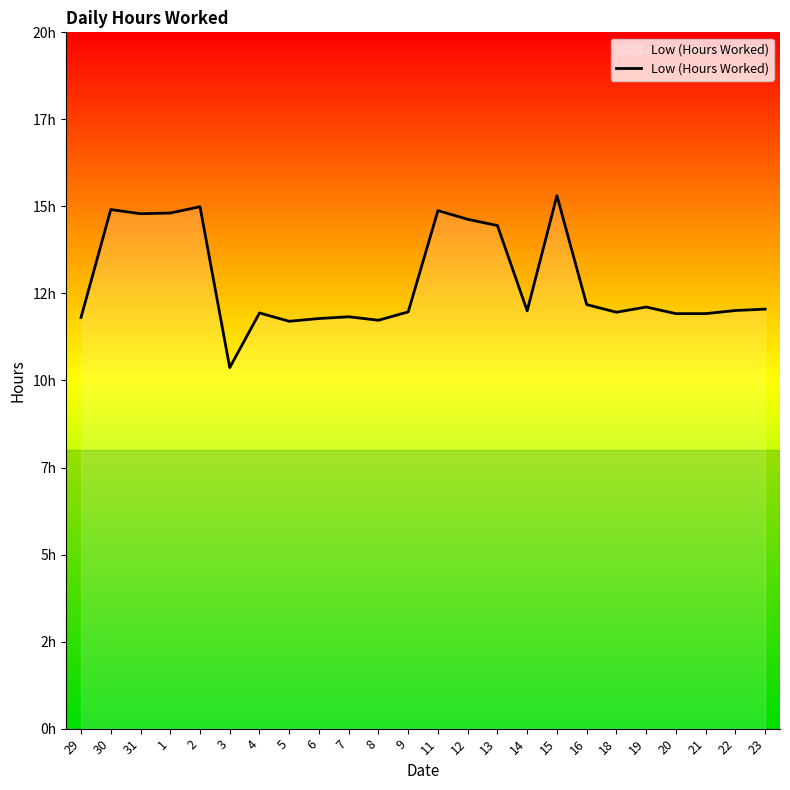

Where is the data nearest to the value 12?

14